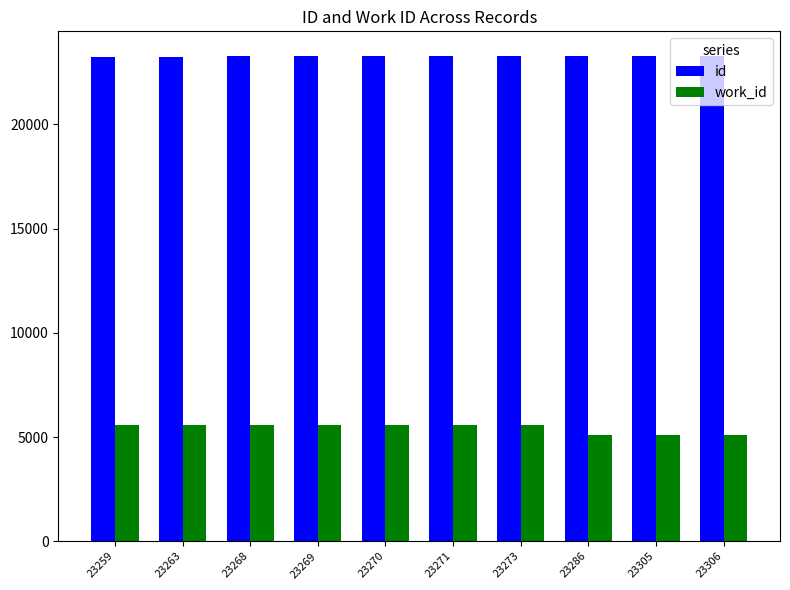

The work_id series shows 9866 at 23263. True or false?

False